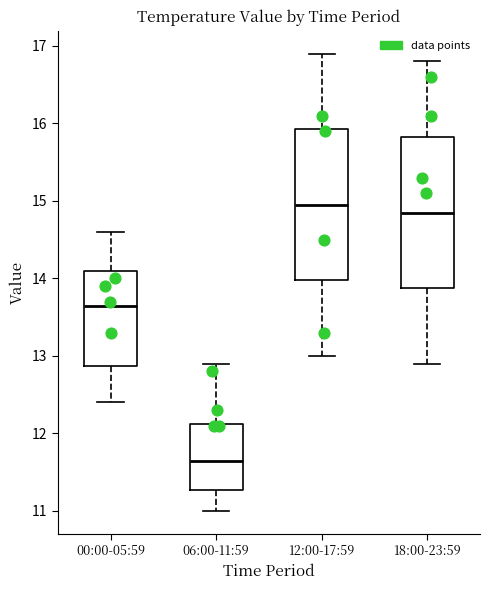

Which box has the lowest median line?

06:00-11:59